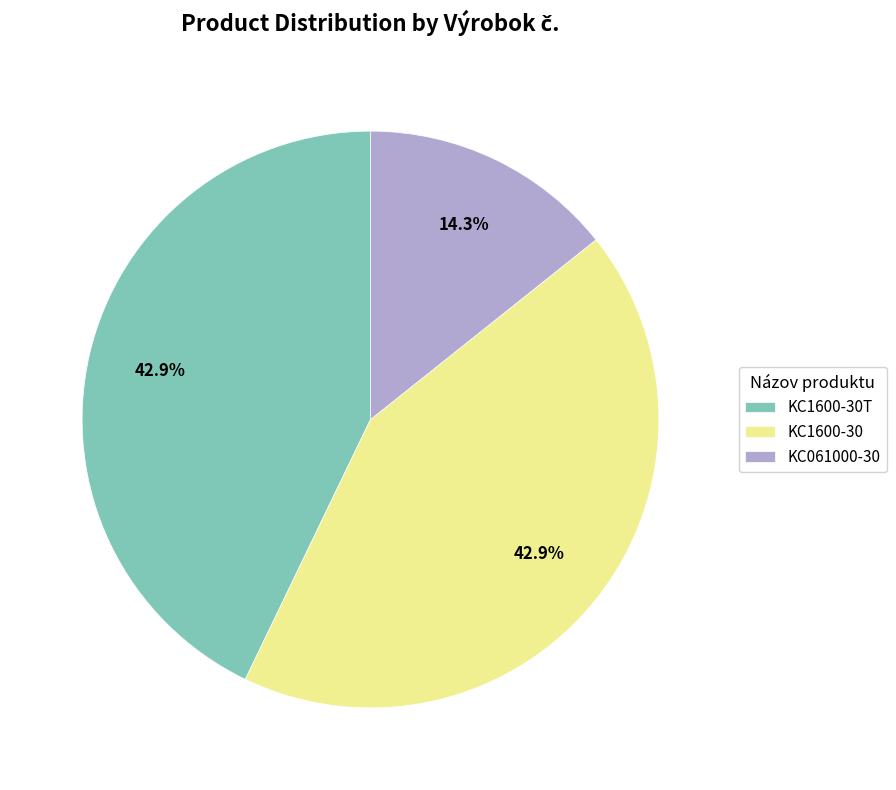

How many slices are in this pie chart?

3